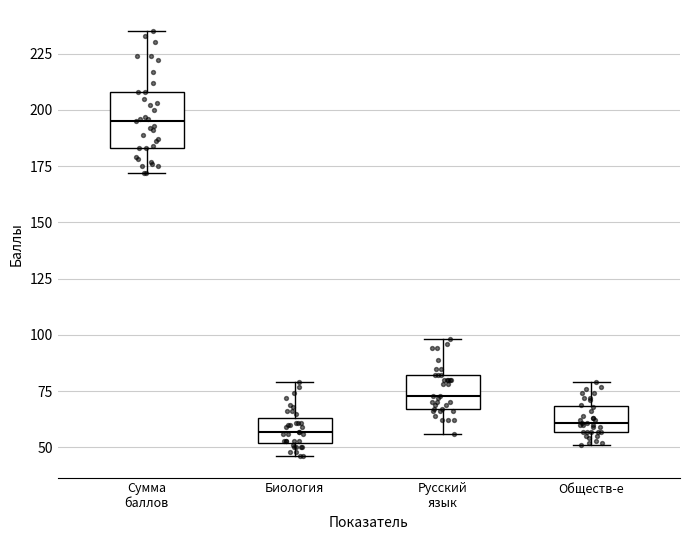

Comparing the boxes themselves (not the whiskers), which one is the tallest?

Сумма баллов